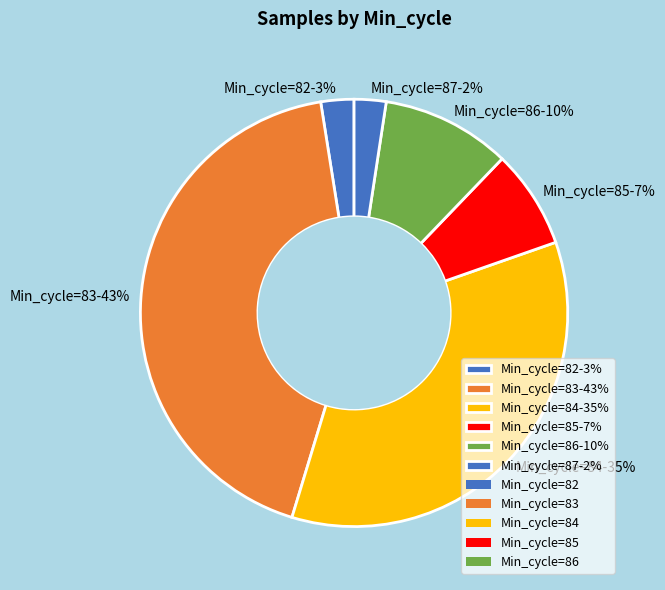

The Min_cycle=84-35% slice represents 42% of the pie. True or false?

False